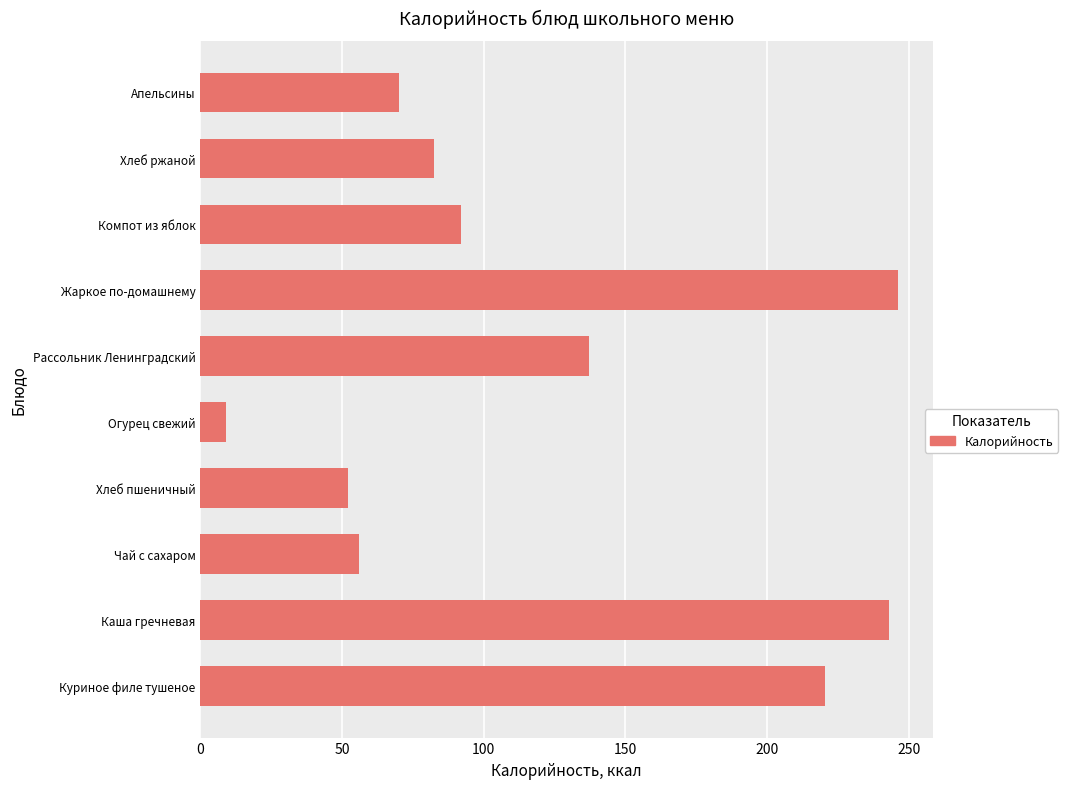

What is the sum of all values?

1208.0